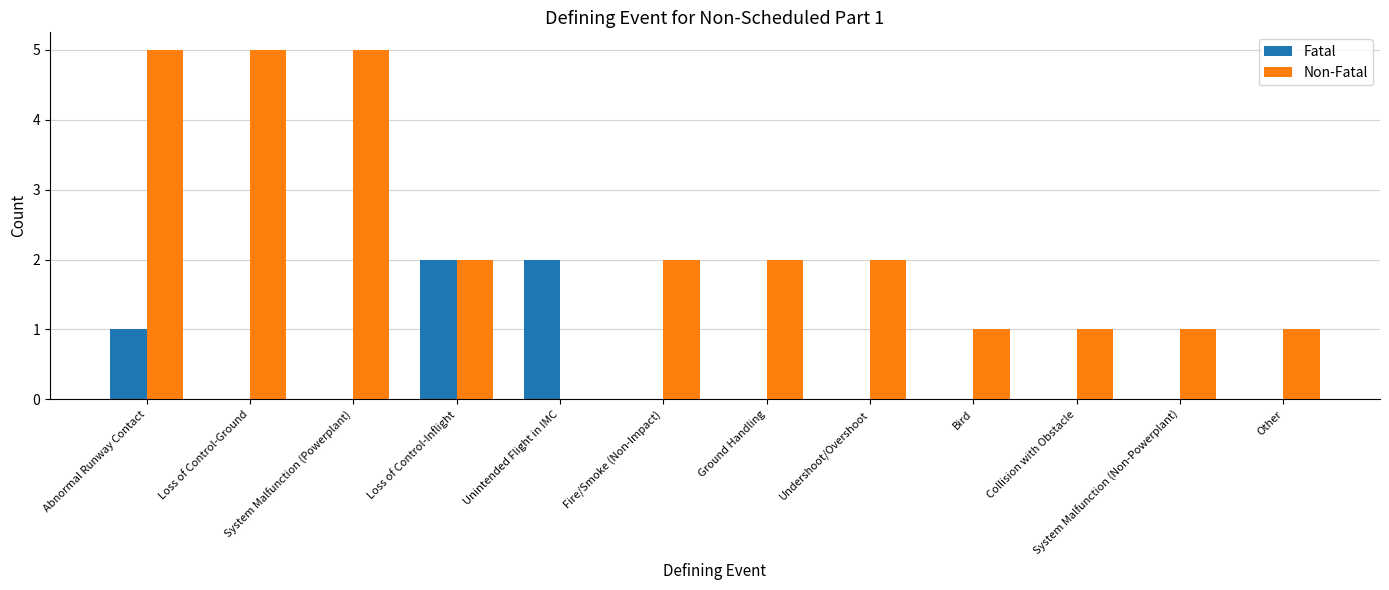

How many data points does each series have?

12